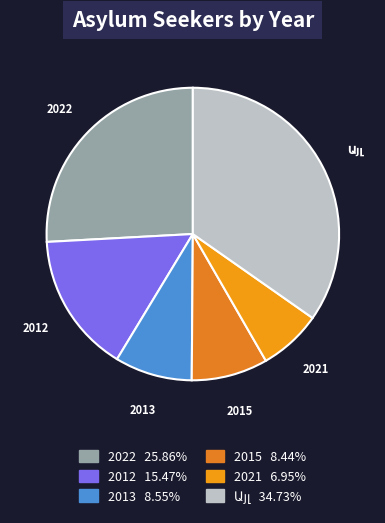

Does any single category account for the majority?

No